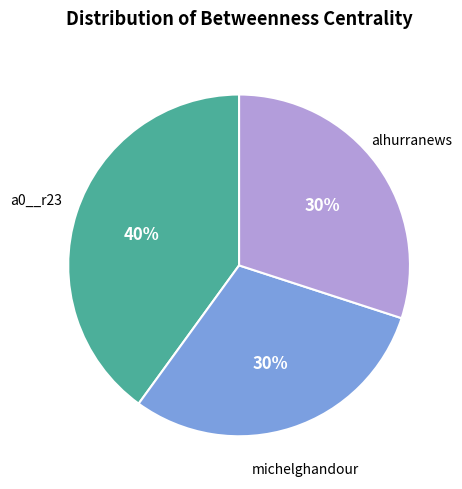

Which slice is the largest?

a0__r23